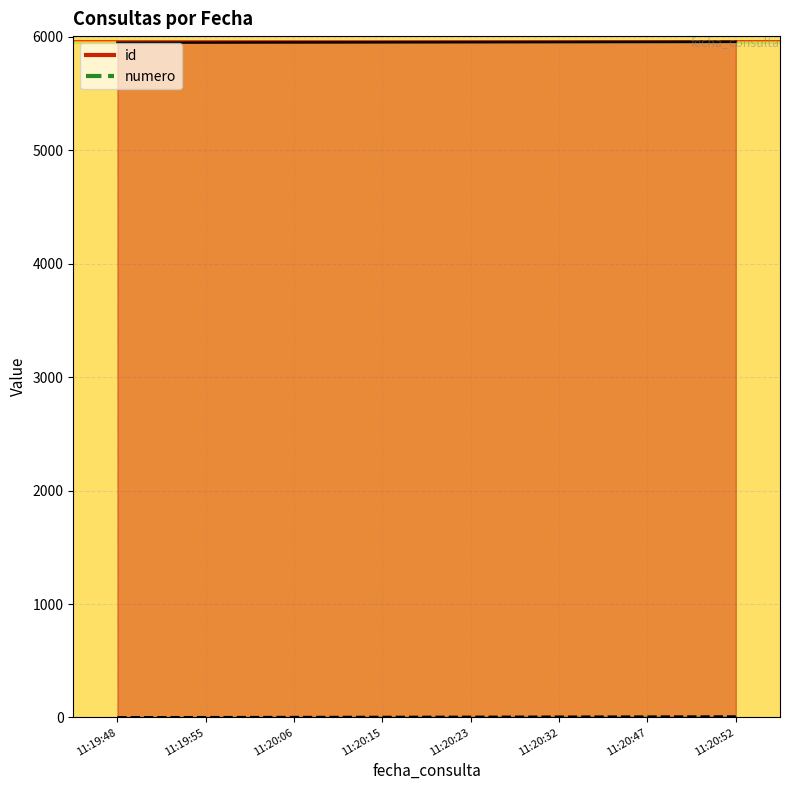

What is the label of the 7th point from the right?

11:19:55